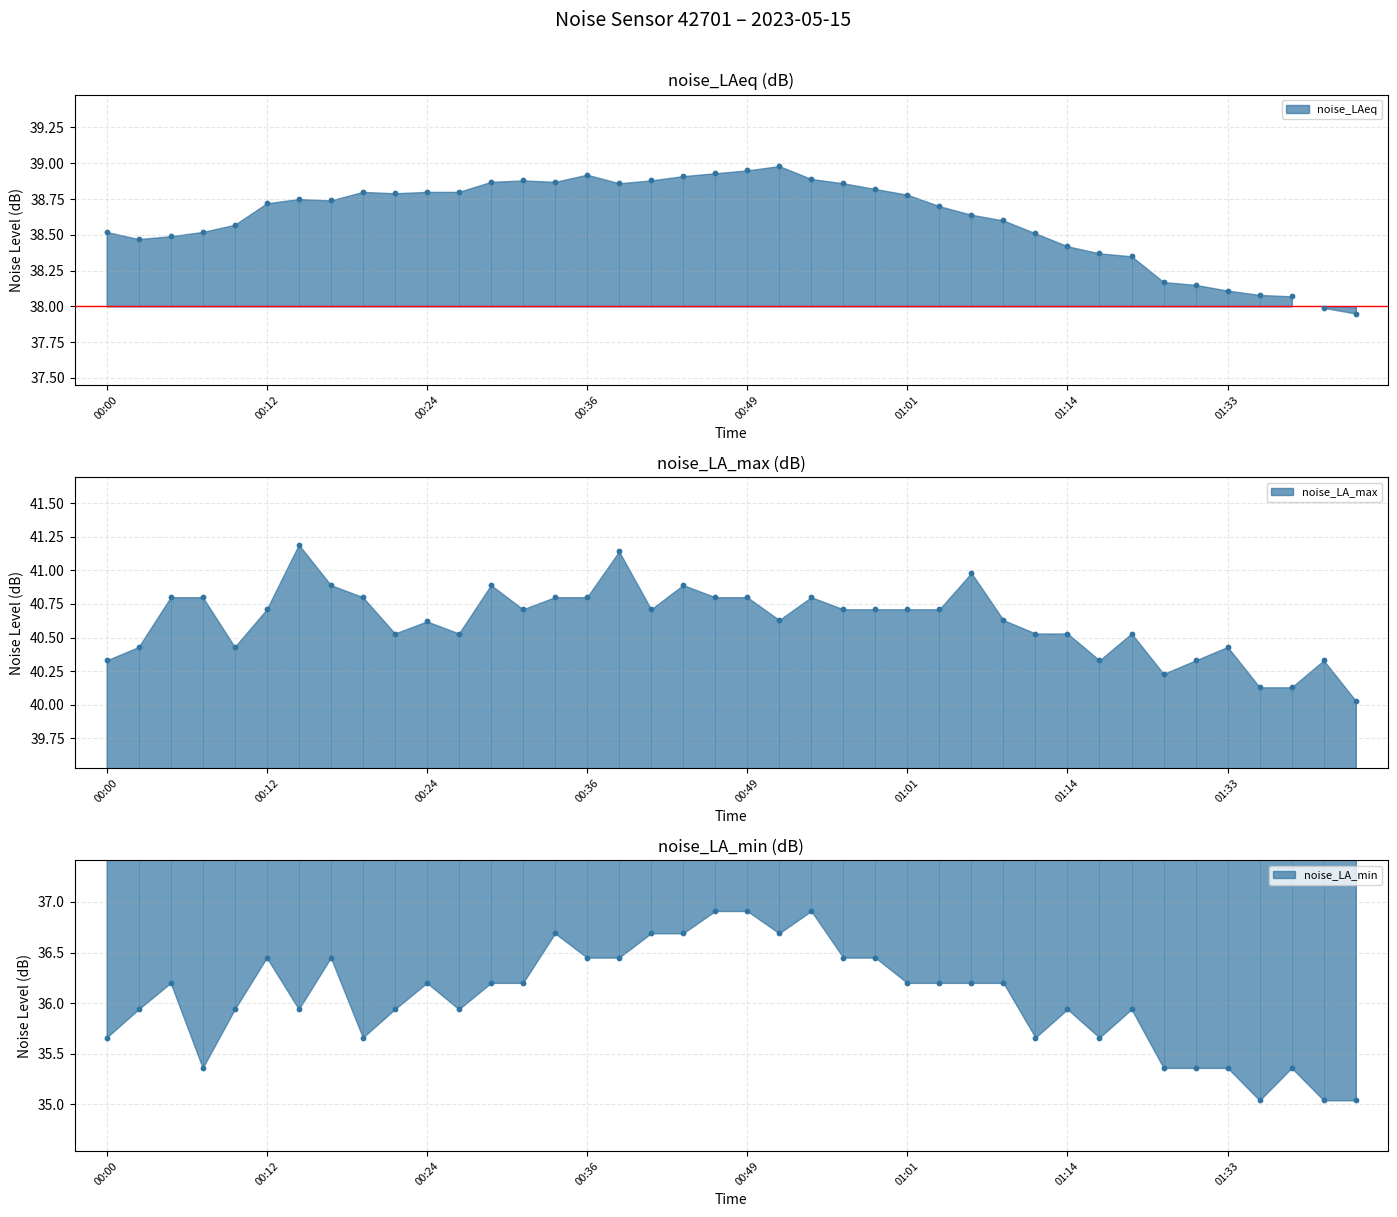

Which series has the largest Y range (max minus min)?

noise_LA_min